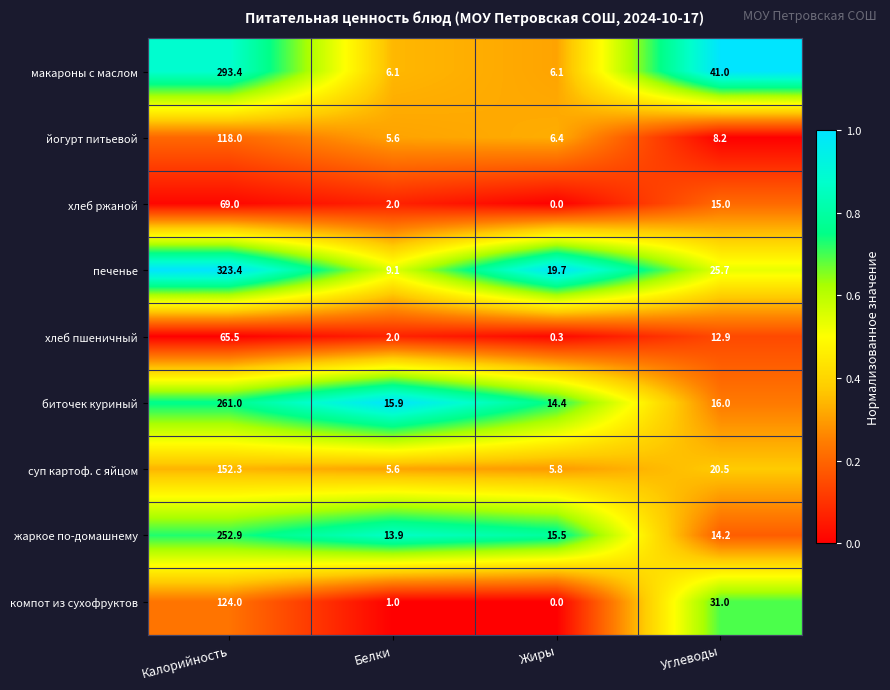

Which series has the largest range (max minus min)?

печенье